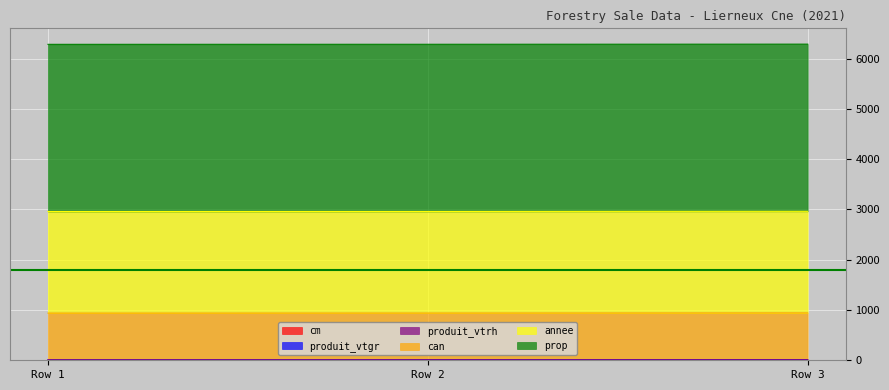

Which has a higher value, Row 3 or Row 1?

Row 3